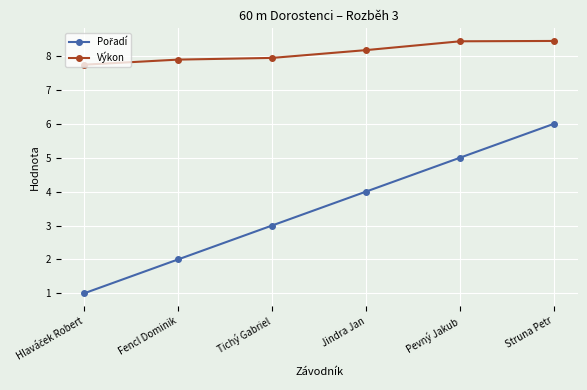

What value does the Výkon series have at Jindra Jan?

8.2